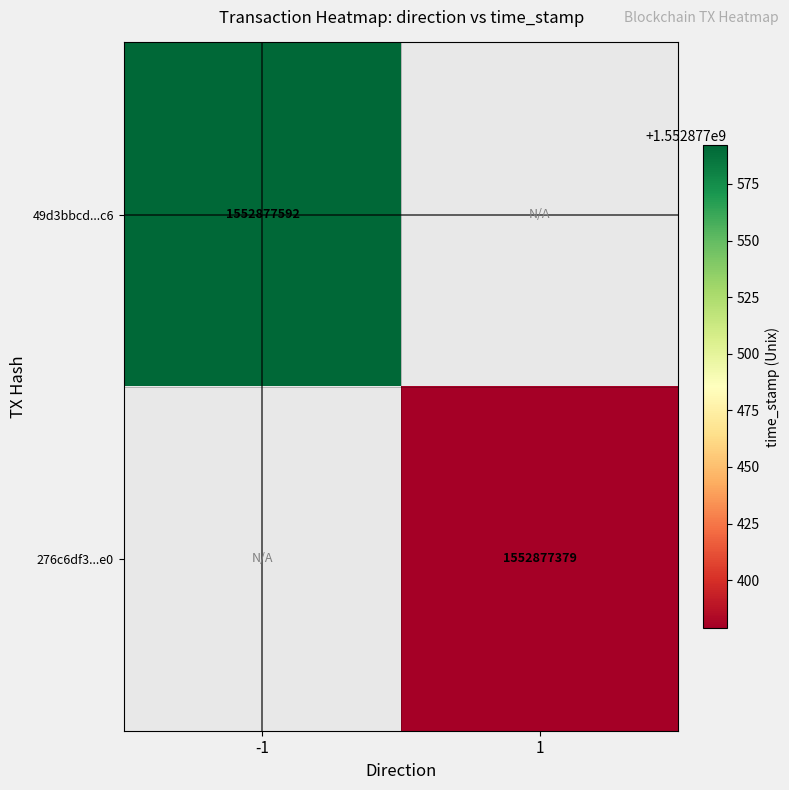

Count the number of categories in the chart.

2